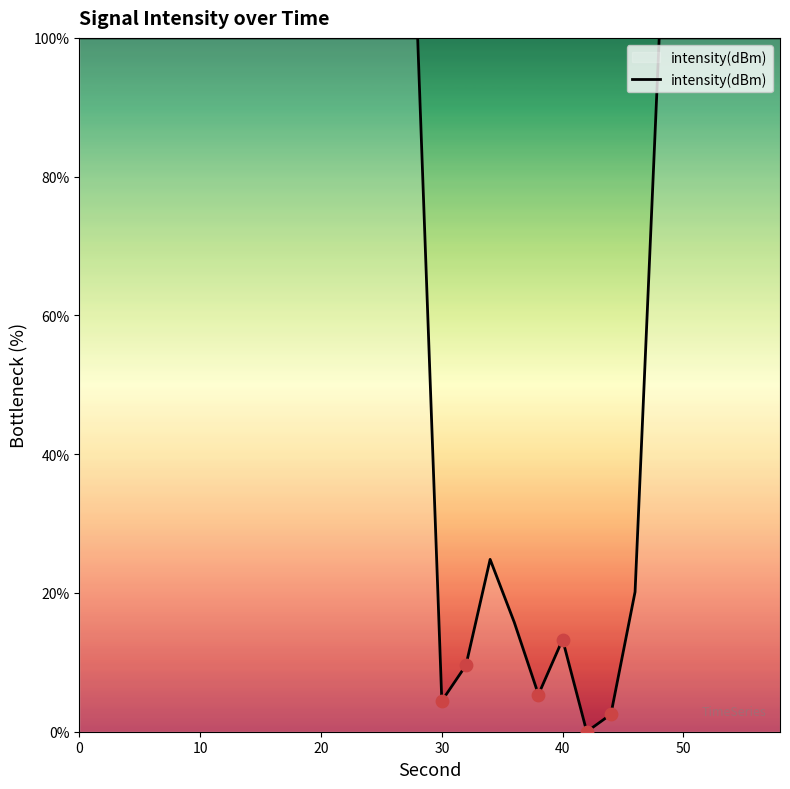

What is the maximum value shown in the chart?

100.0